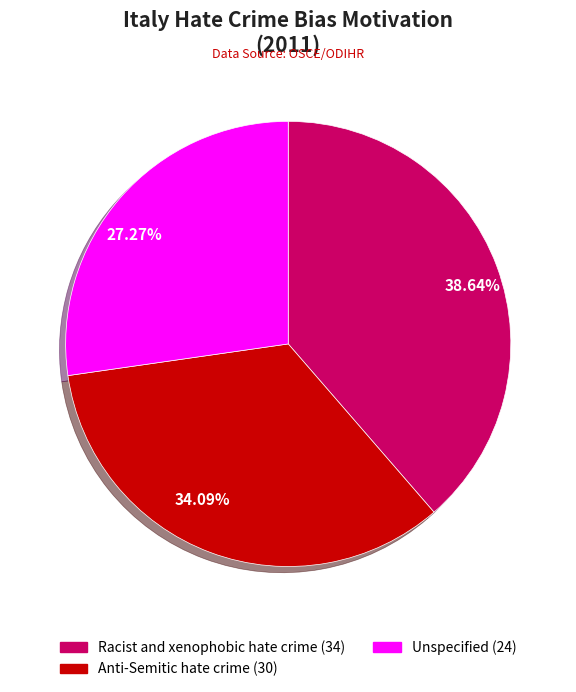

To the nearest percent, what percentage of the pie is Unspecified?

27%